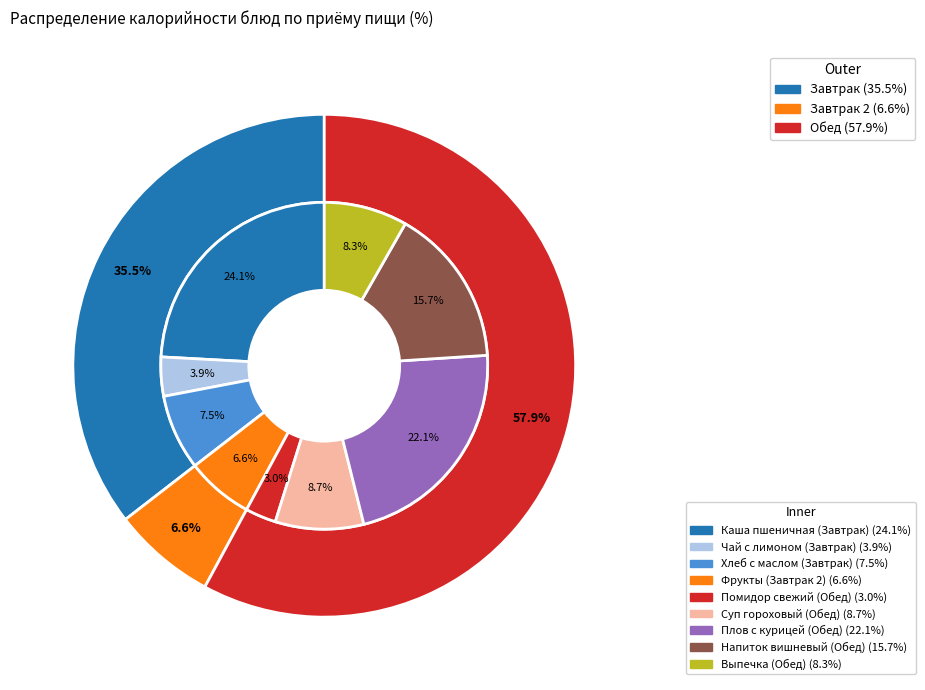

Which slice is the smallest?

Помидор свежий (Обед)